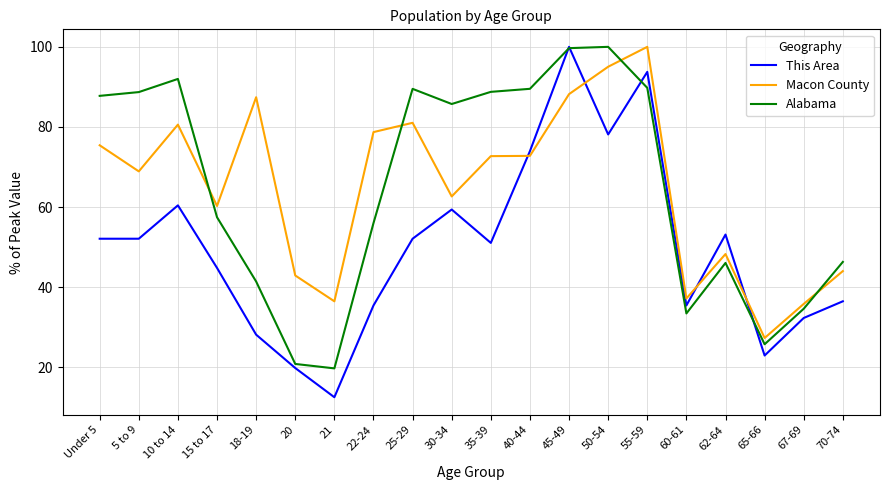

What position from the right is 10 to 14?

18